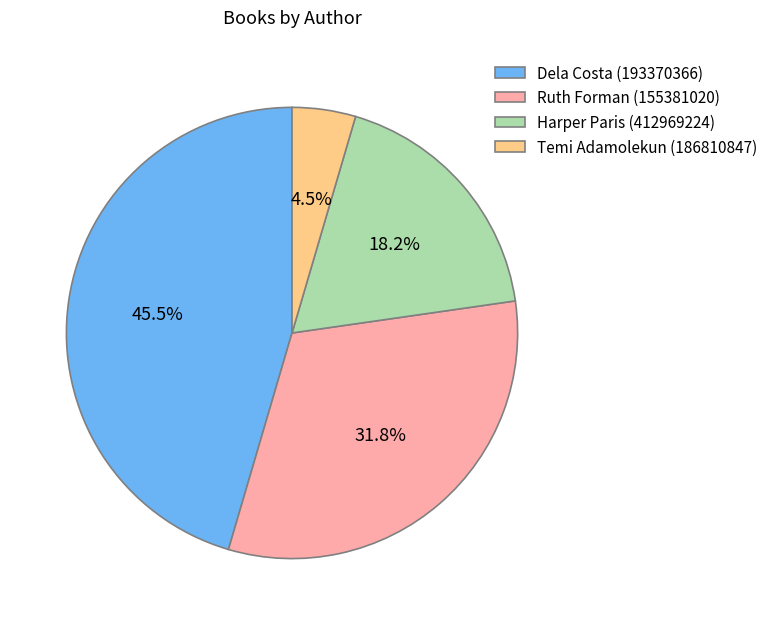

Is the sum of Harper Paris (412969224) and Dela Costa (193370366) greater than half?

Yes